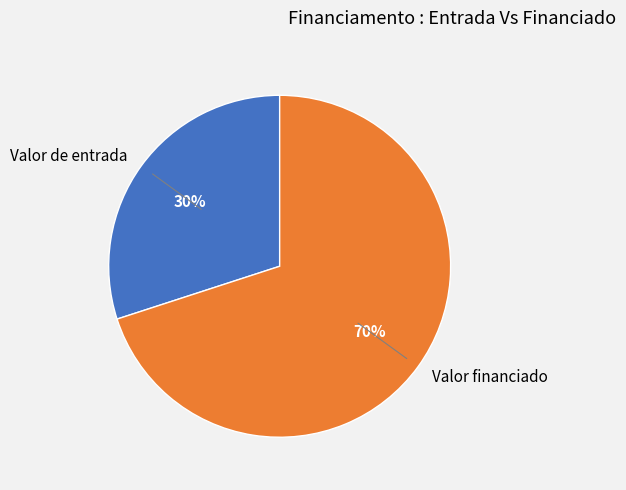

Which category has the smallest portion of the pie?

Valor de entrada